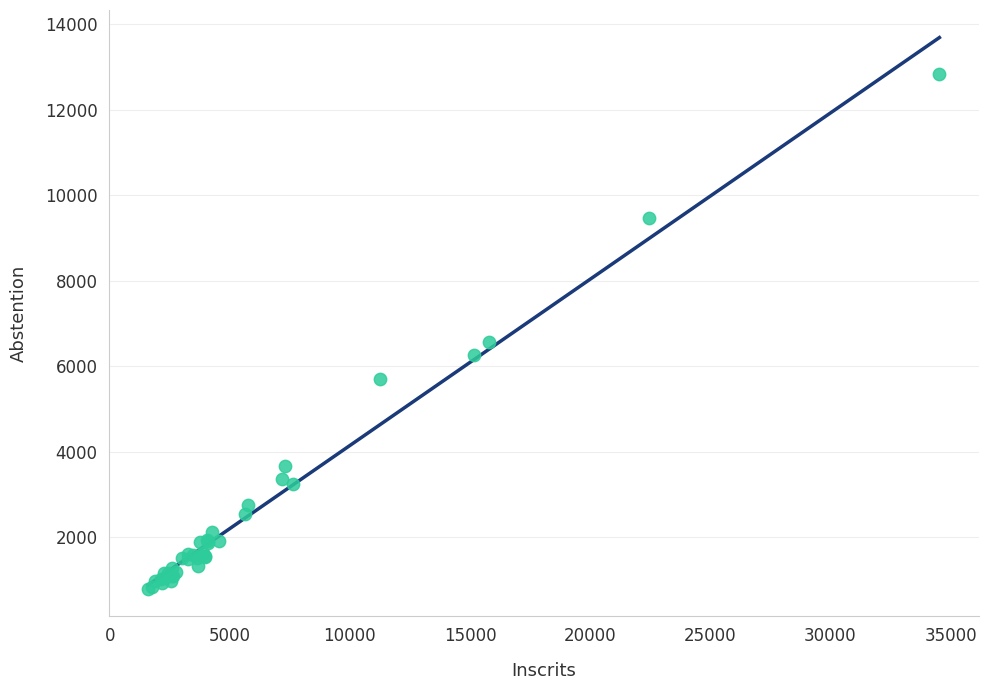

What Y value in the scatter plot is closest to 6819?

6565